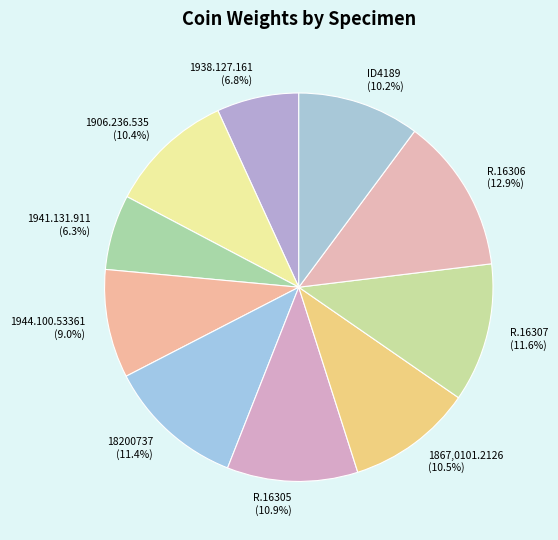

Count the number of slices in the pie.

10